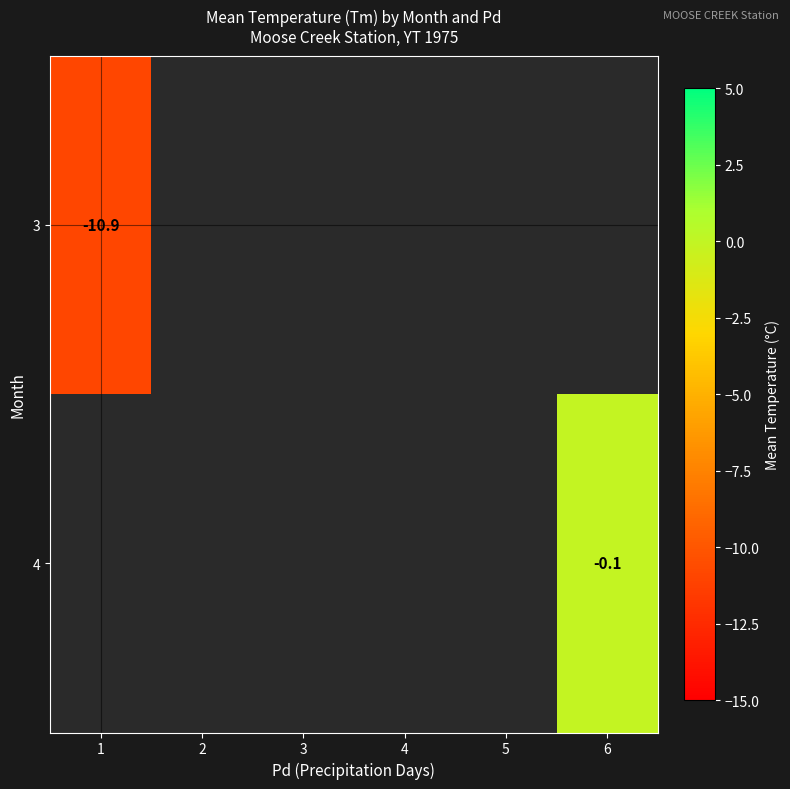

What is the smallest value displayed?

-10.9